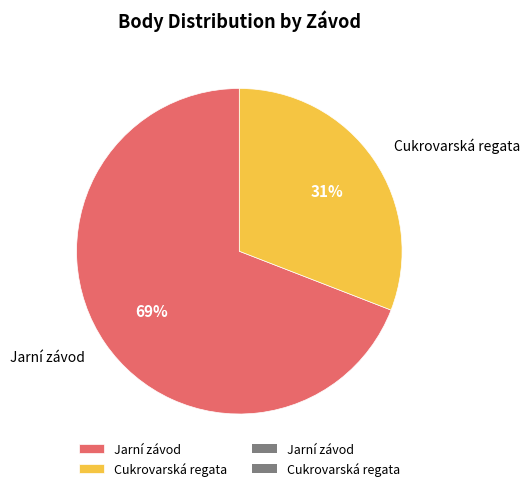

Rank the categories by value from lowest to highest.

Cukrovarská regata, Jarní závod